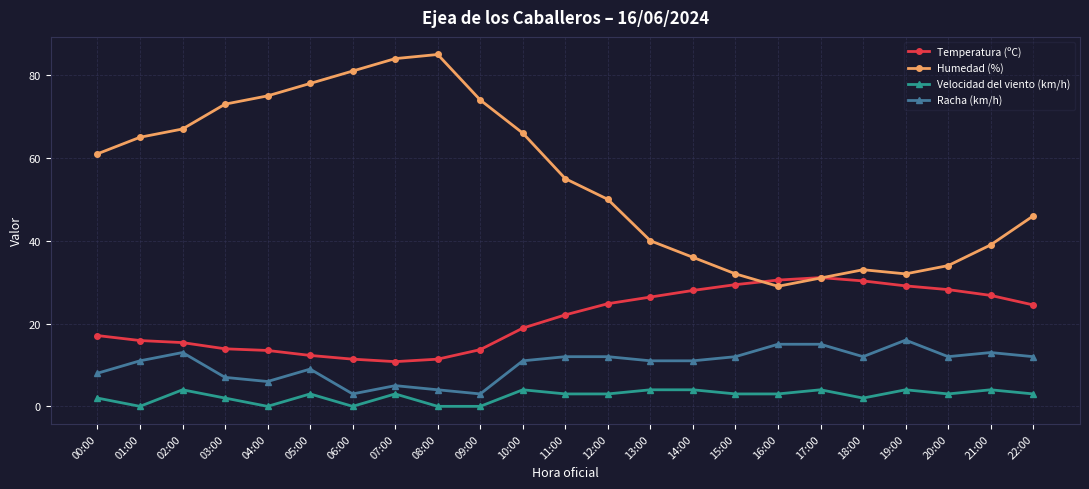

What is the difference between the highest and lowest values at 02:00?

63.0